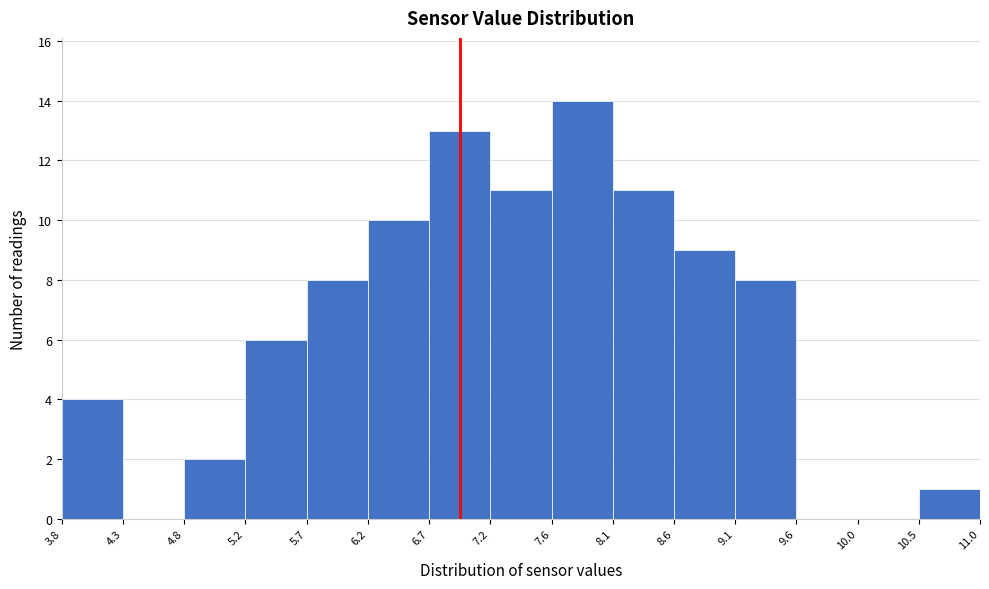

Over which range of the x-axis is the bar tallest?

7.6 to 8.1